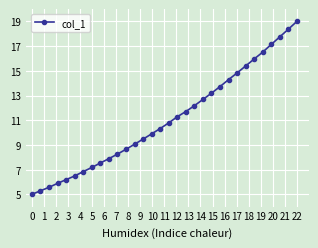

What is the sum of all values?

354.3